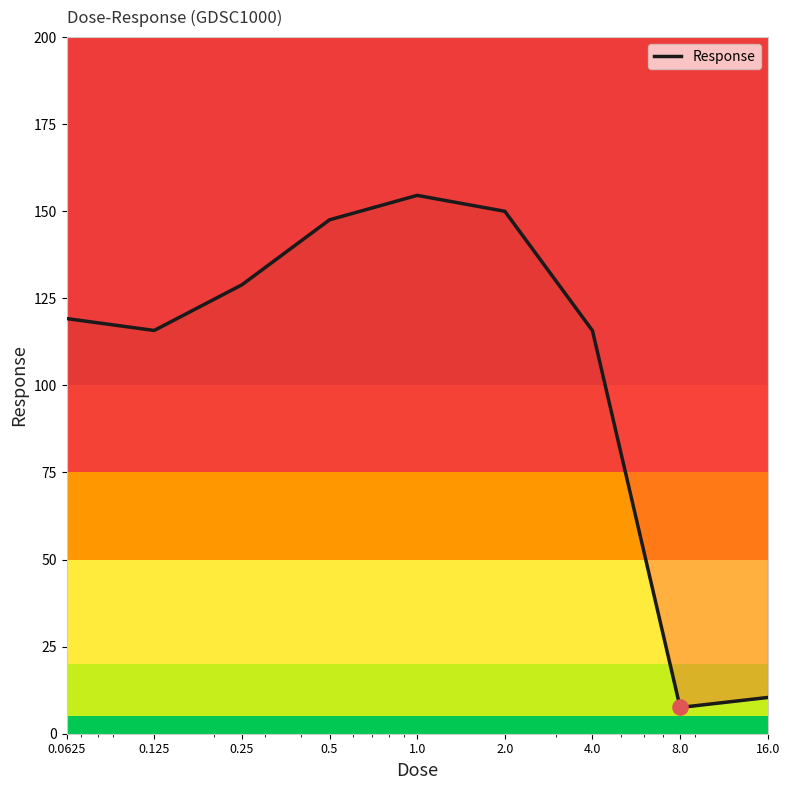

What is the ratio of the value at 0.125 to the value at 2.0?

0.8